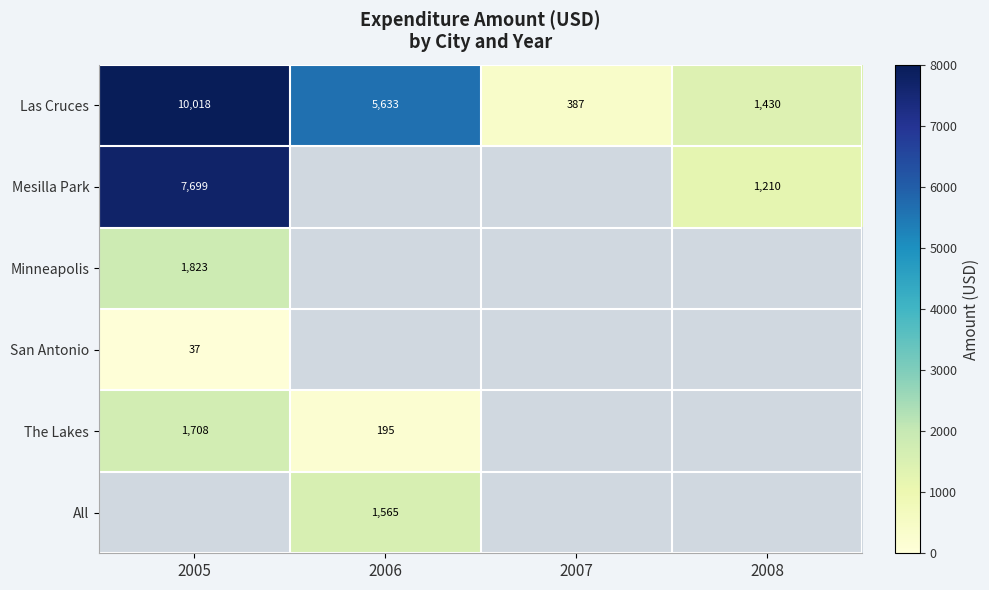

How many distinct data groups are displayed?

6